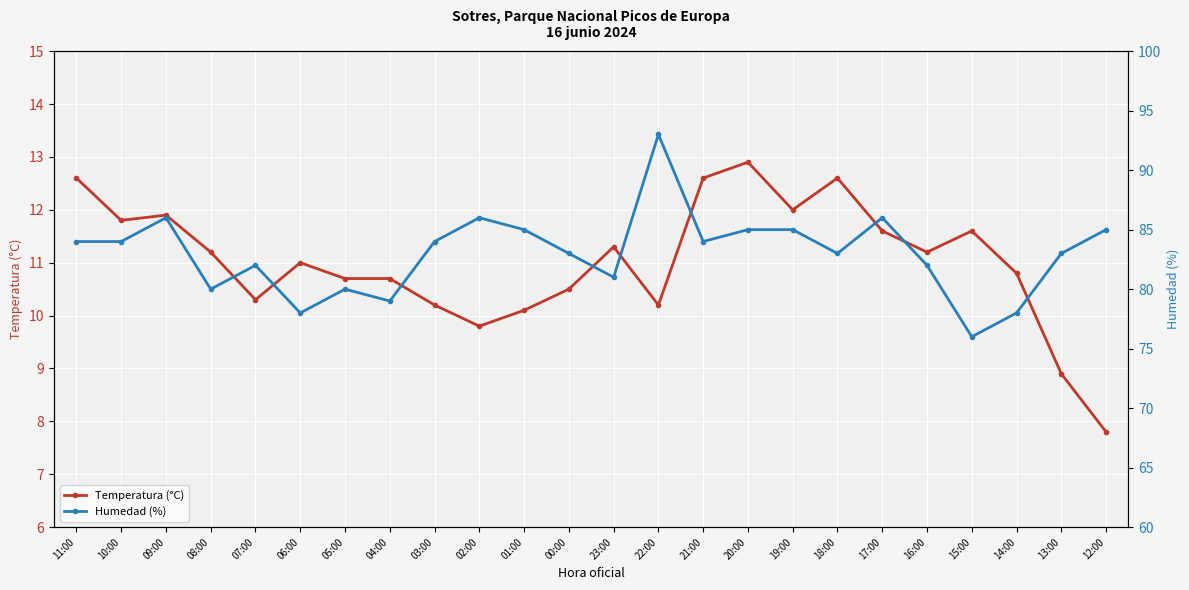

Read the Humedad (%) value at 12:00.

85.0